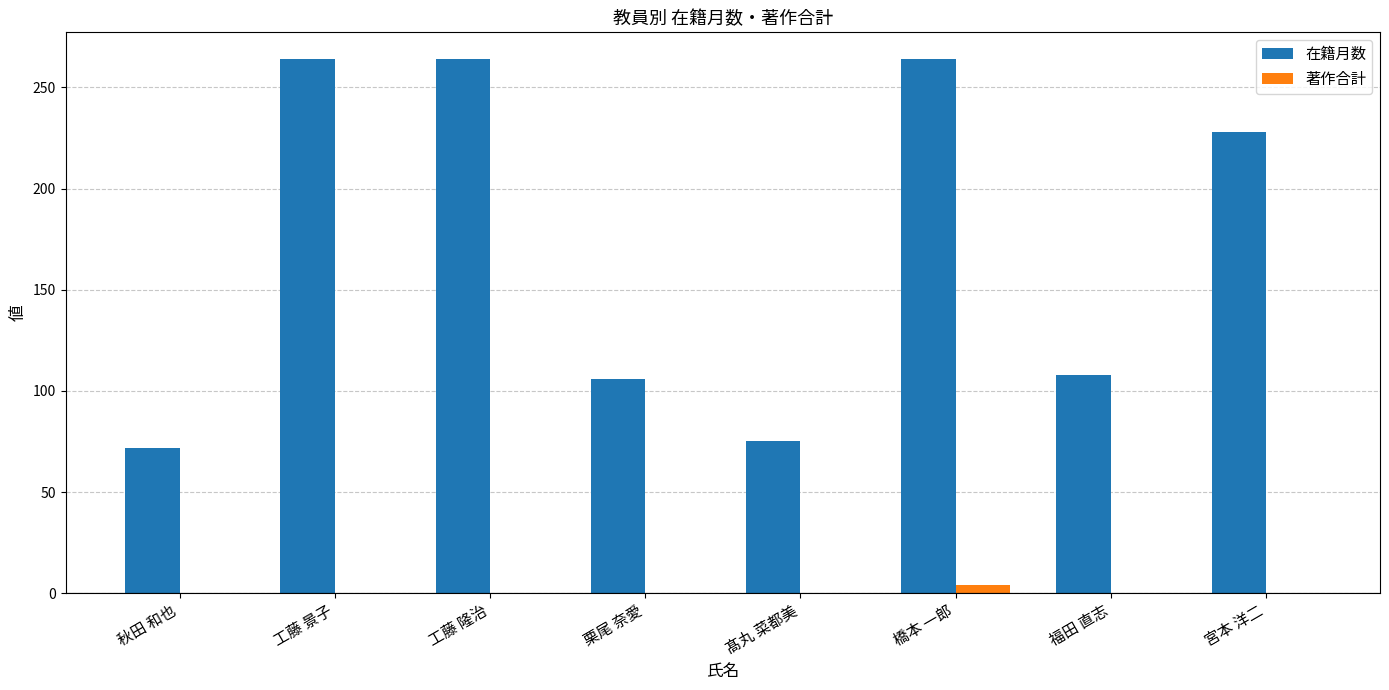

Reading left to right, what are all the values shown in this chart?

在籍月数: 72	264	264	106	75	264	108	228
著作合計: 0	0	0	0	0	4	0	0